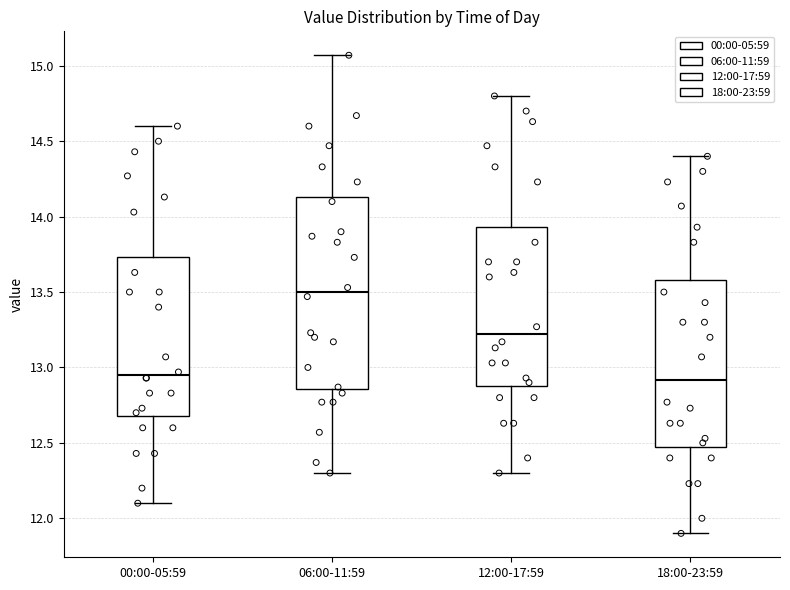

Where is the upper edge of the box for 06:00-11:59 on the y-axis? The values are not printed on the chart, so give them approximately, as read against the axis.

14.15